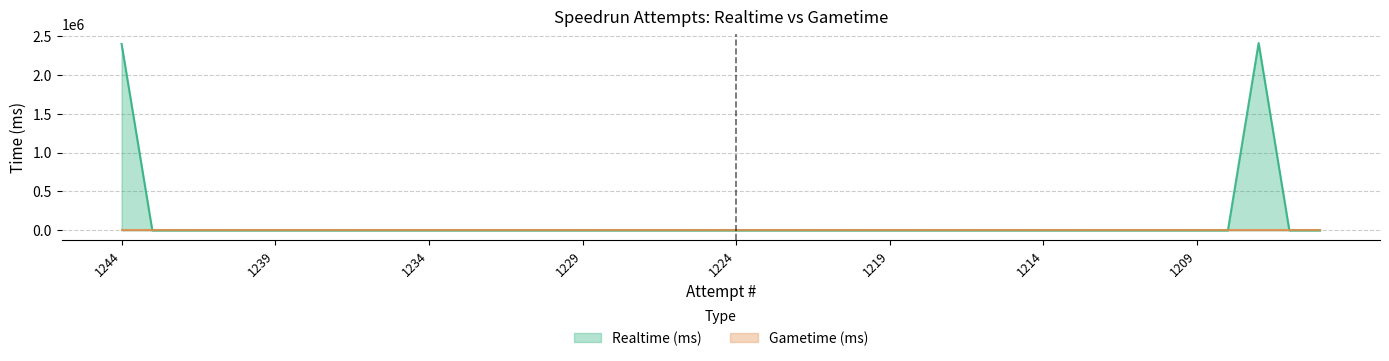

Count the number of values greater than 0.

2